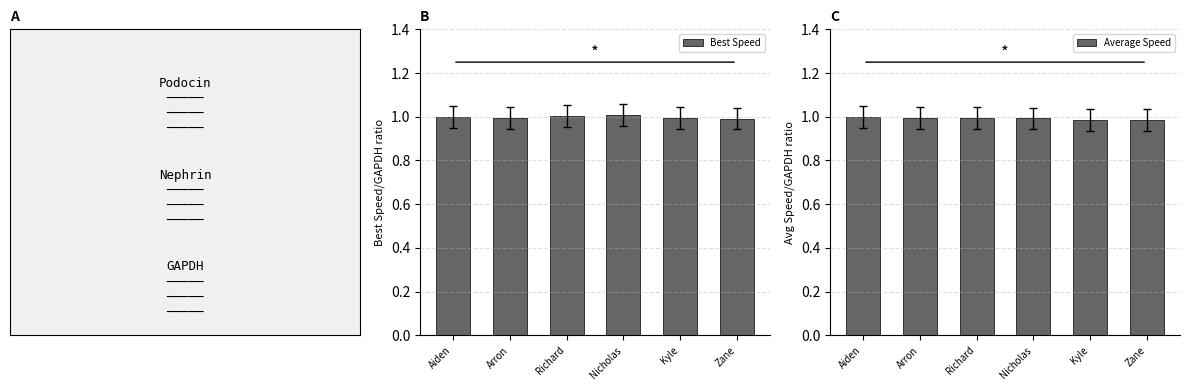

Which label corresponds to the smallest value in the chart?

Zane